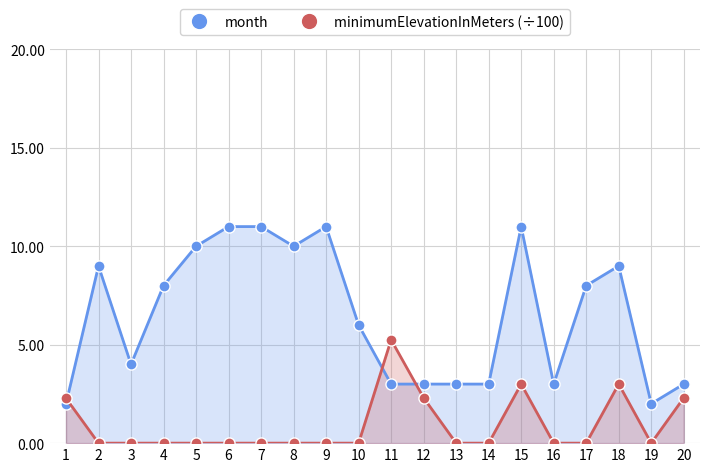

At which category is the sum across all series the highest?

15